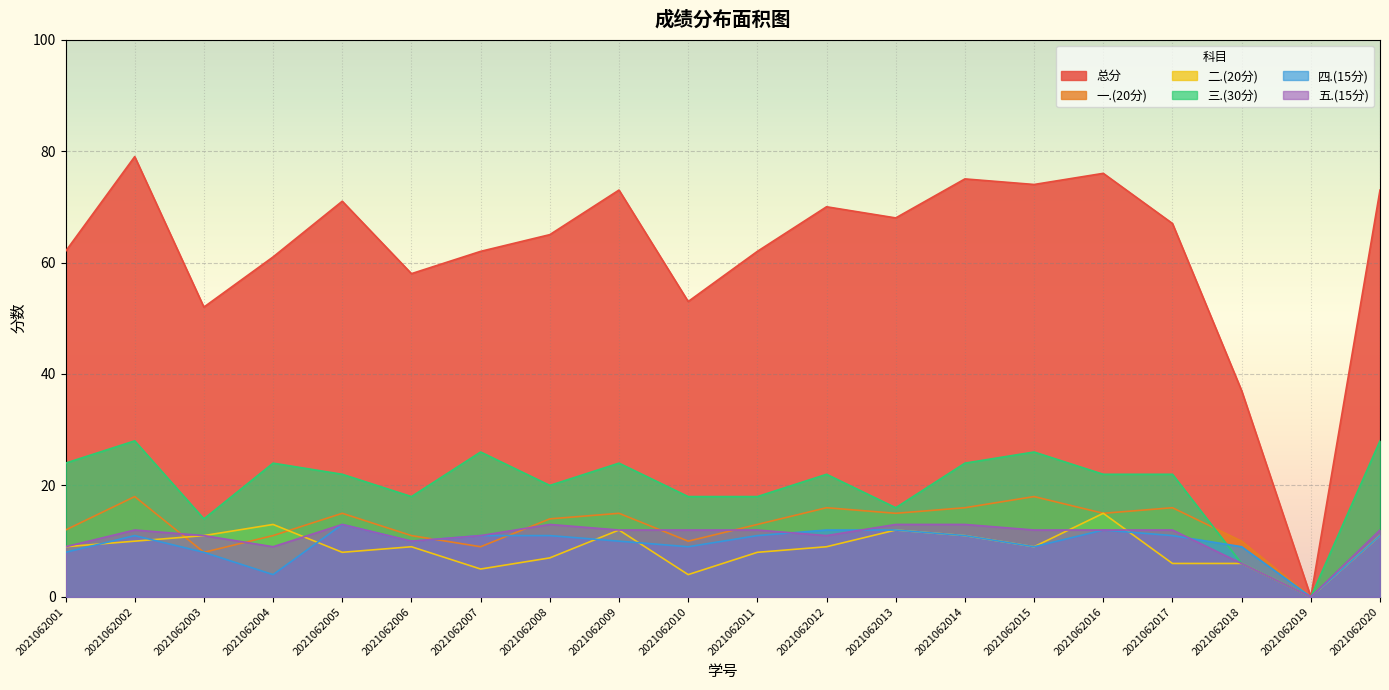

Rank the categories by 四.(15分) value from highest to lowest.

2021062005, 2021062012, 2021062013, 2021062016, 2021062002, 2021062007, 2021062008, 2021062011, 2021062014, 2021062017, 2021062020, 2021062006, 2021062009, 2021062010, 2021062015, 2021062018, 2021062001, 2021062003, 2021062004, 2021062019